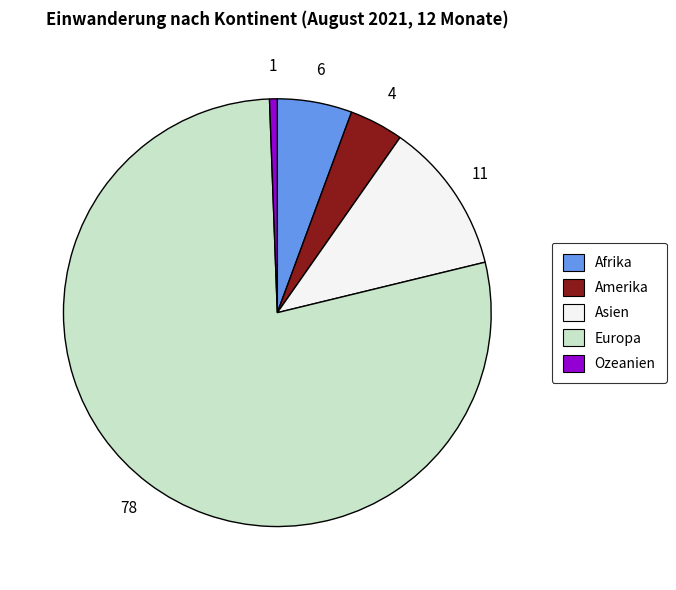

Between Amerika and Ozeanien, which is larger?

Amerika